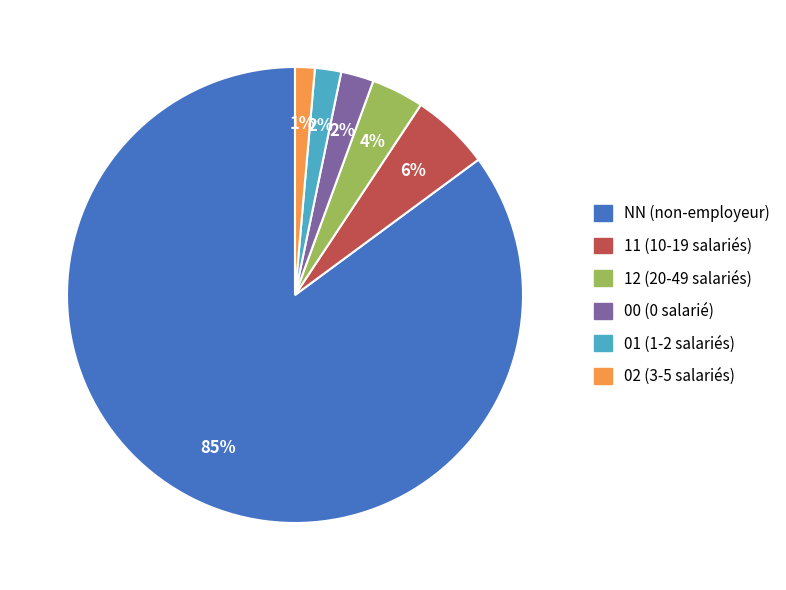

Which has a higher value, 12 or 11?

11